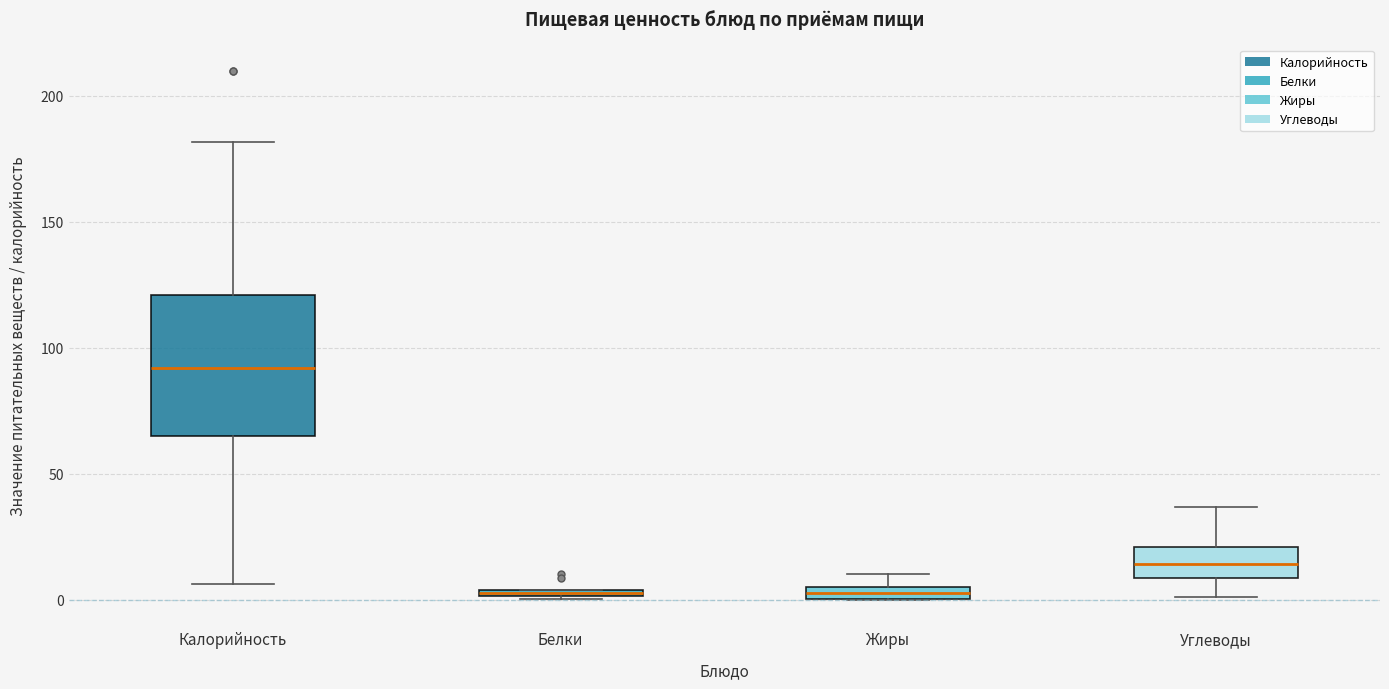

Comparing the boxes themselves (not the whiskers), which one is the tallest?

Калорийность